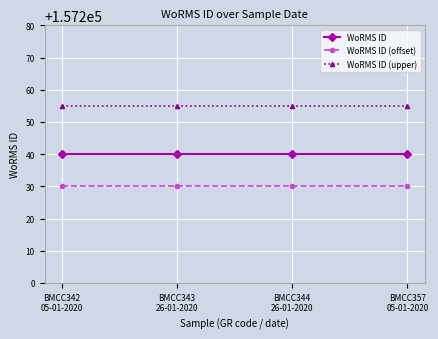

Reading right to left, transcribe all the data shown in this chart.

WoRMS ID: BMCC357
05-01-2020=157240	BMCC344
26-01-2020=157240	BMCC343
26-01-2020=157240	BMCC342
05-01-2020=157240
WoRMS ID (offset): BMCC357
05-01-2020=157230	BMCC344
26-01-2020=157230	BMCC343
26-01-2020=157230	BMCC342
05-01-2020=157230
WoRMS ID (upper): BMCC357
05-01-2020=157255	BMCC344
26-01-2020=157255	BMCC343
26-01-2020=157255	BMCC342
05-01-2020=157255